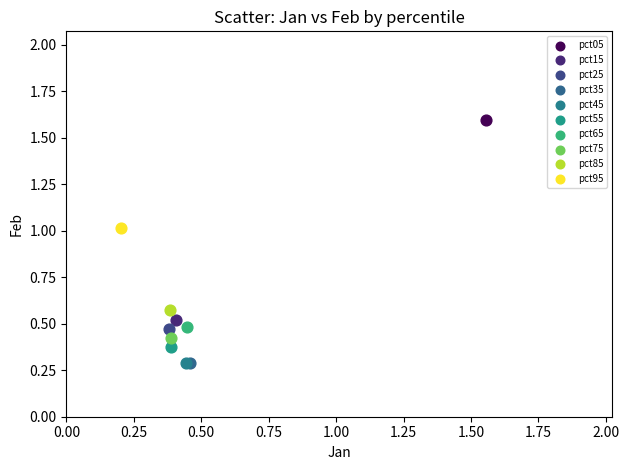

What are all the series names shown in the legend?

pct05, pct15, pct25, pct35, pct45, pct55, pct65, pct75, pct85, pct95